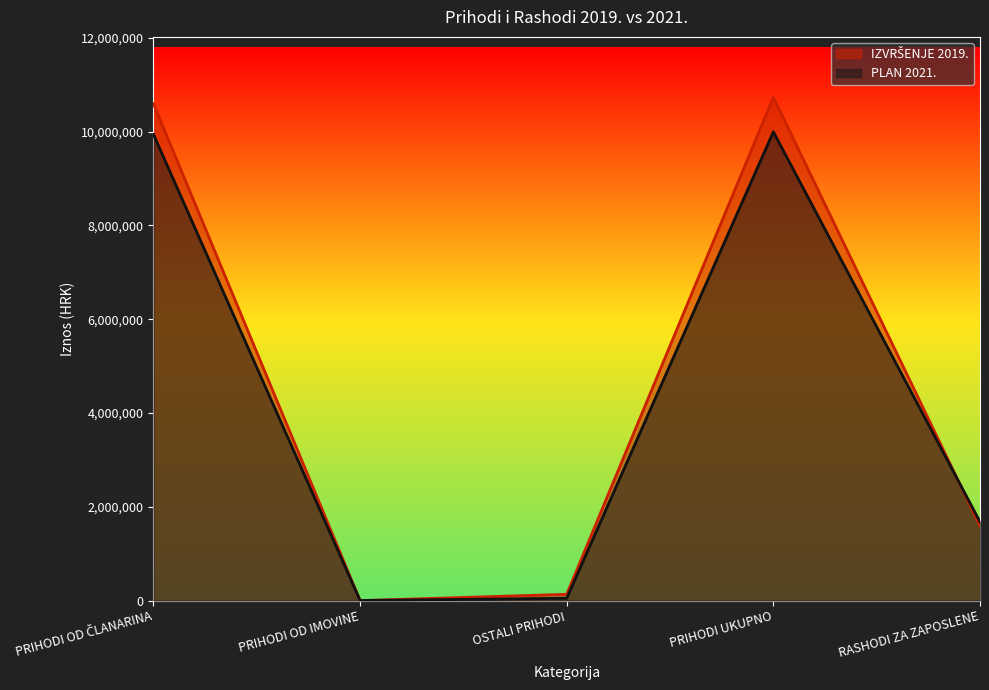

Rank the series by their maximum value, from highest to lowest.

IZVRŠENJE 2019., PLAN 2021.